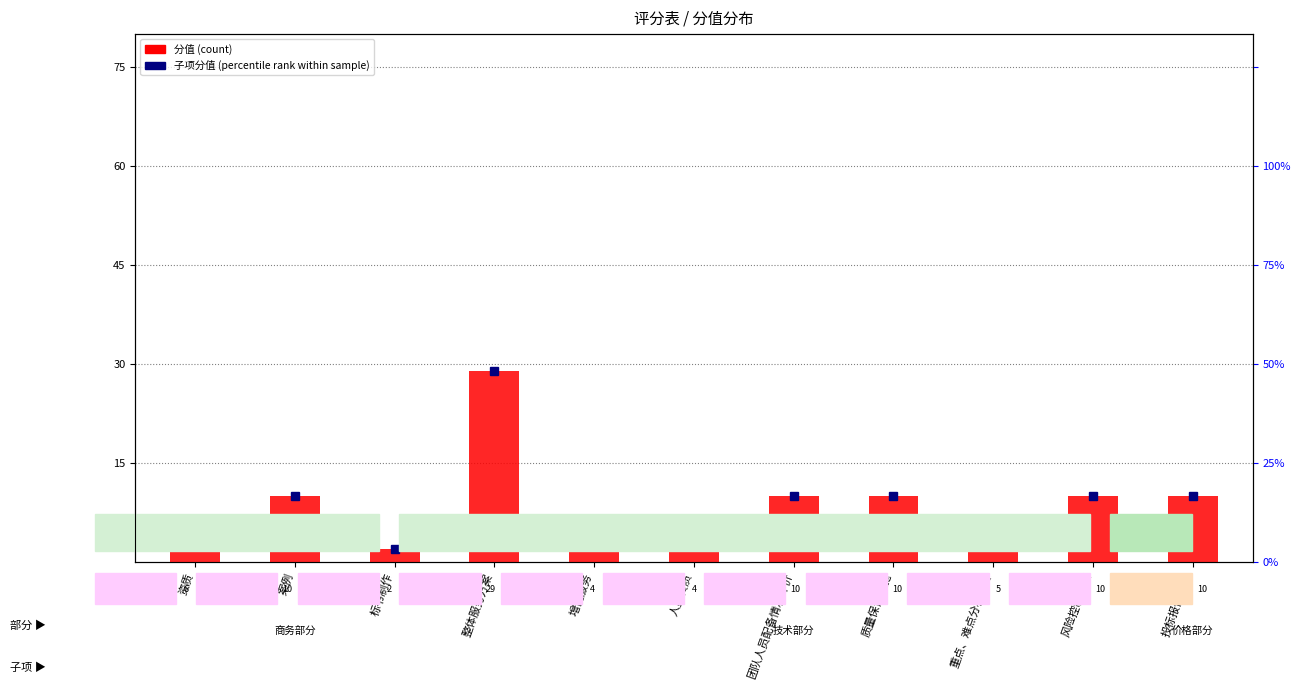

Count the number of categories in the chart.

11